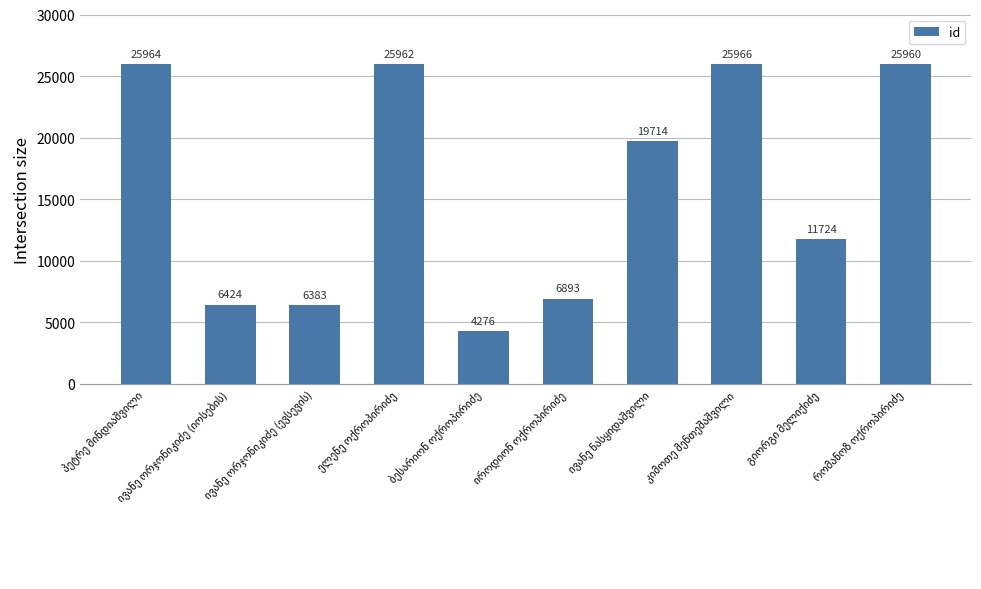

How many data points are less than 19714?

5